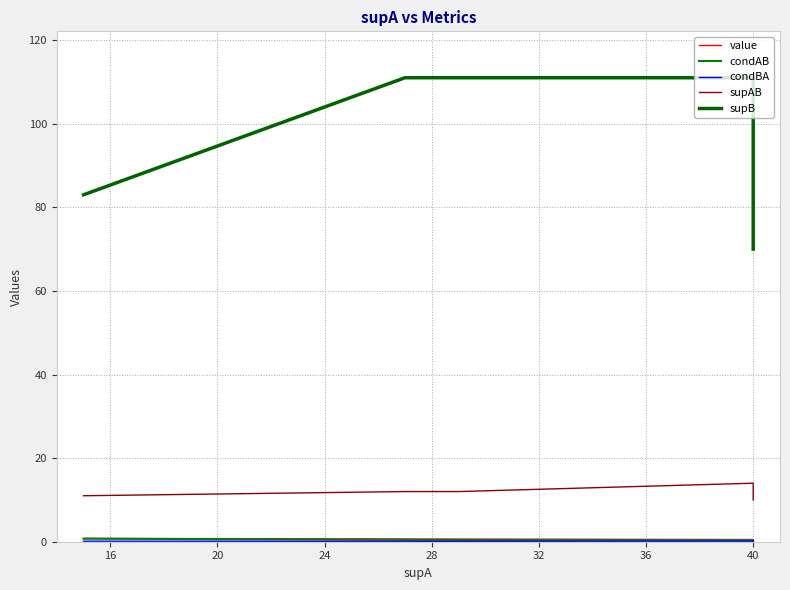

What is the value of the supB point at the 2nd from the left?

111.0